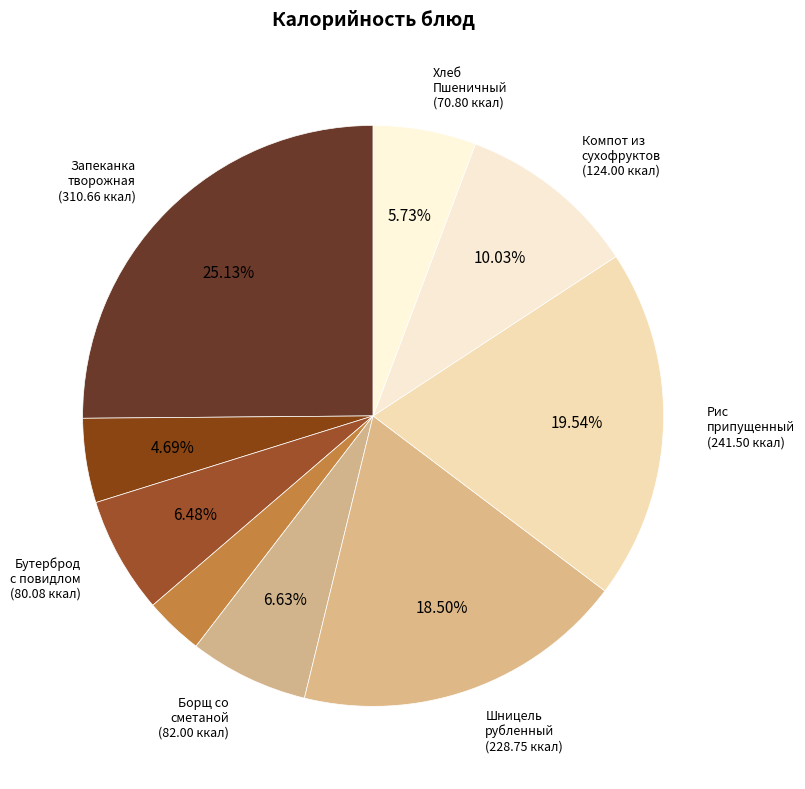

How many slices are in this pie chart?

9